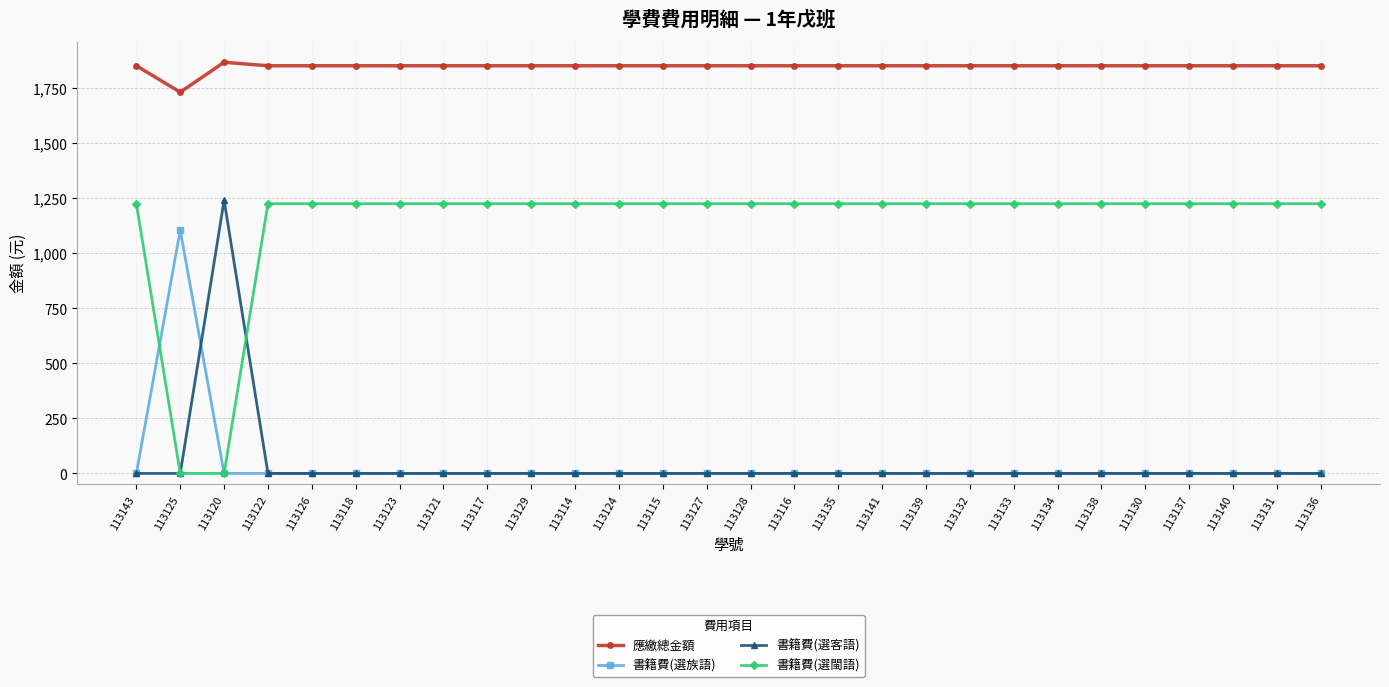

Reading left to right, transcribe all the data shown in this chart.

應繳總金額: 113143=1853	113125=1733	113120=1869	113122=1853	113126=1853	113118=1853	113123=1853	113121=1853	113117=1853	113129=1853	113114=1853	113124=1853	113115=1853	113127=1853	113128=1853	113116=1853	113135=1853	113141=1853	113139=1853	113132=1853	113133=1853	113134=1853	113138=1853	113130=1853	113137=1853	113140=1853	113131=1853	113136=1853
書籍費(選族語): 113143=0	113125=1106	113120=0	113122=0	113126=0	113118=0	113123=0	113121=0	113117=0	113129=0	113114=0	113124=0	113115=0	113127=0	113128=0	113116=0	113135=0	113141=0	113139=0	113132=0	113133=0	113134=0	113138=0	113130=0	113137=0	113140=0	113131=0	113136=0
書籍費(選客語): 113143=0	113125=0	113120=1242	113122=0	113126=0	113118=0	113123=0	113121=0	113117=0	113129=0	113114=0	113124=0	113115=0	113127=0	113128=0	113116=0	113135=0	113141=0	113139=0	113132=0	113133=0	113134=0	113138=0	113130=0	113137=0	113140=0	113131=0	113136=0
書籍費(選閩語): 113143=1226	113125=0	113120=0	113122=1226	113126=1226	113118=1226	113123=1226	113121=1226	113117=1226	113129=1226	113114=1226	113124=1226	113115=1226	113127=1226	113128=1226	113116=1226	113135=1226	113141=1226	113139=1226	113132=1226	113133=1226	113134=1226	113138=1226	113130=1226	113137=1226	113140=1226	113131=1226	113136=1226